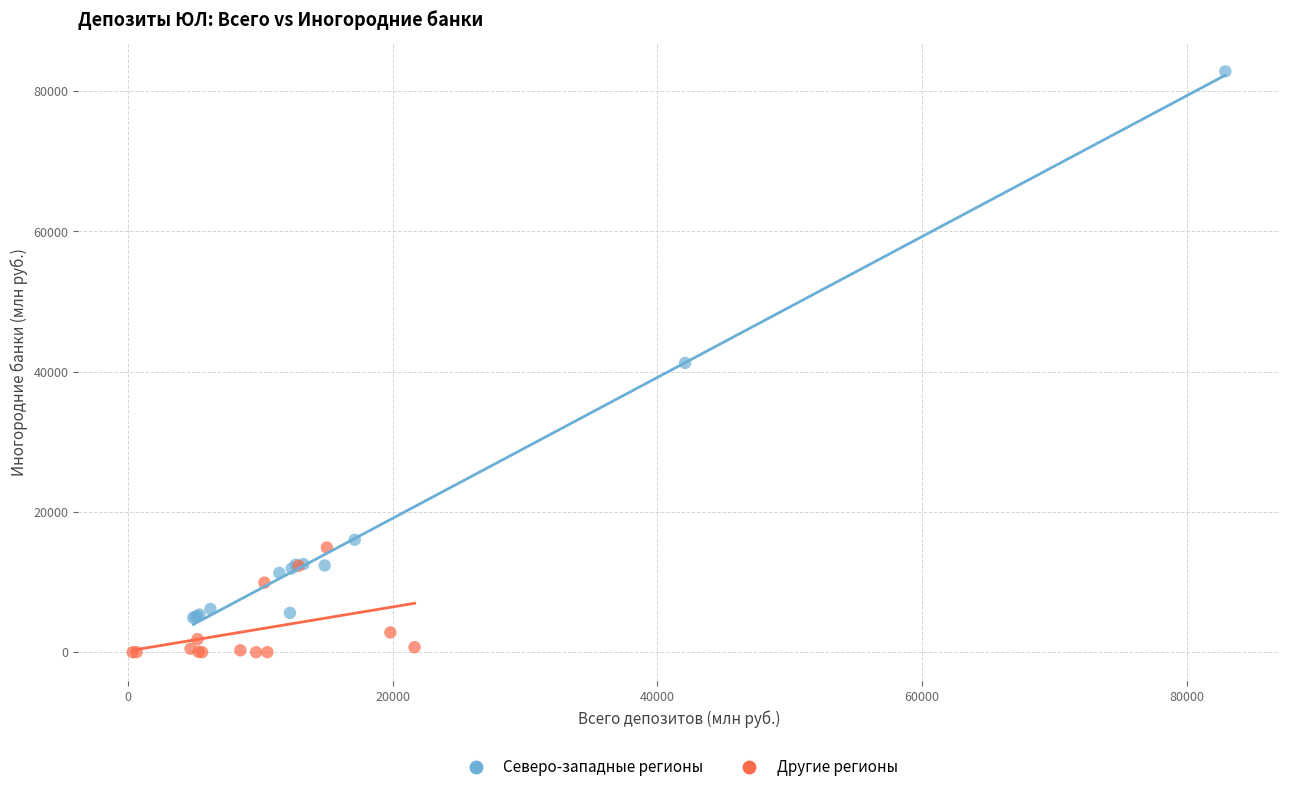

Which series has the largest Y range (max minus min)?

Северо-западные регионы